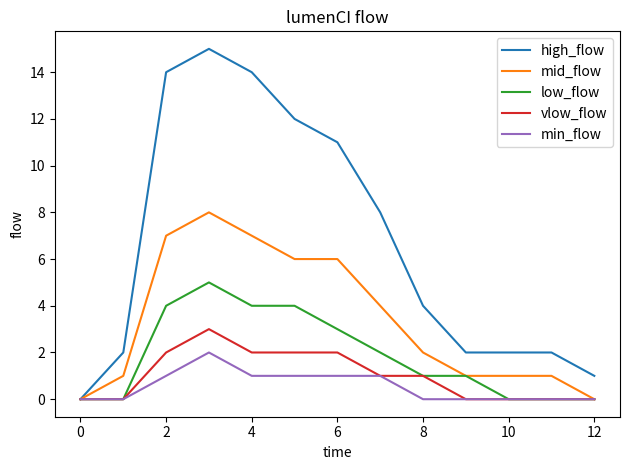

Which series has the largest range (max minus min)?

high_flow